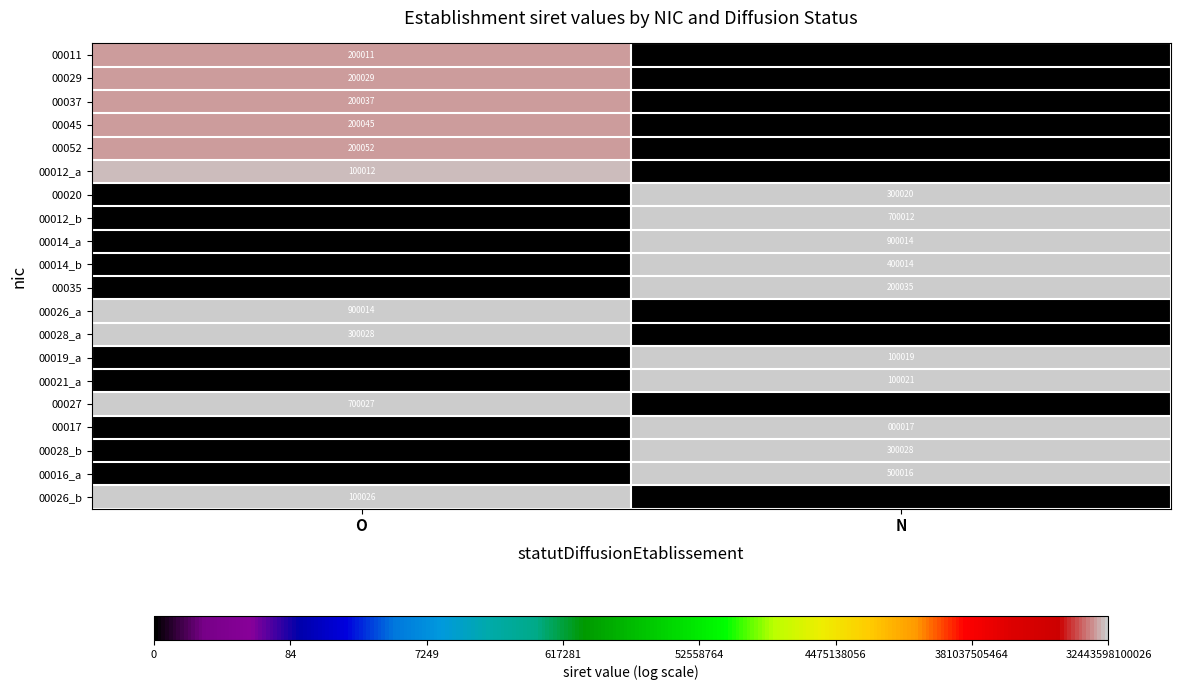

At how many categories does at least one series exceed 0?

2